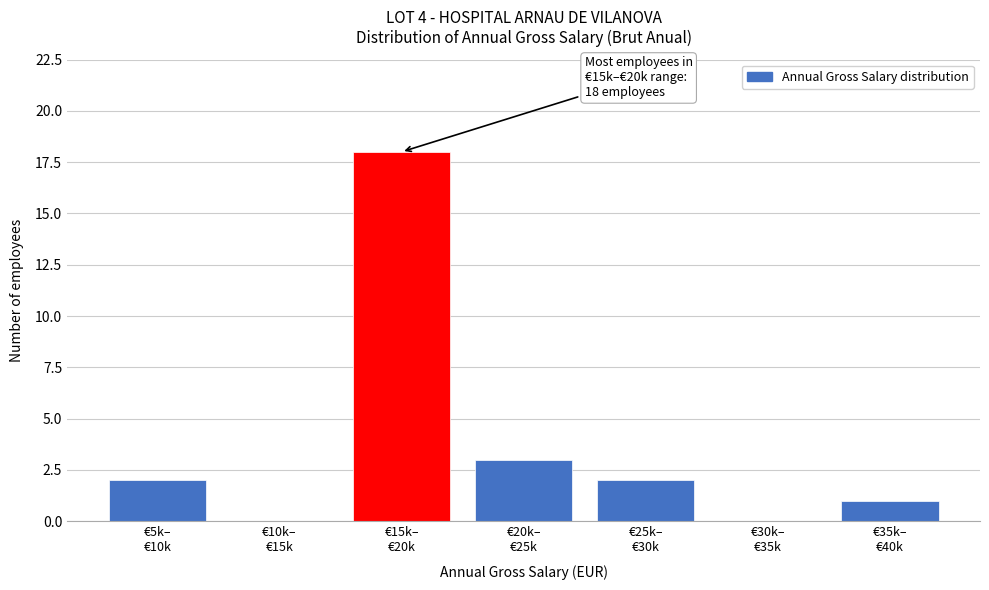

What is the greatest value displayed?

18